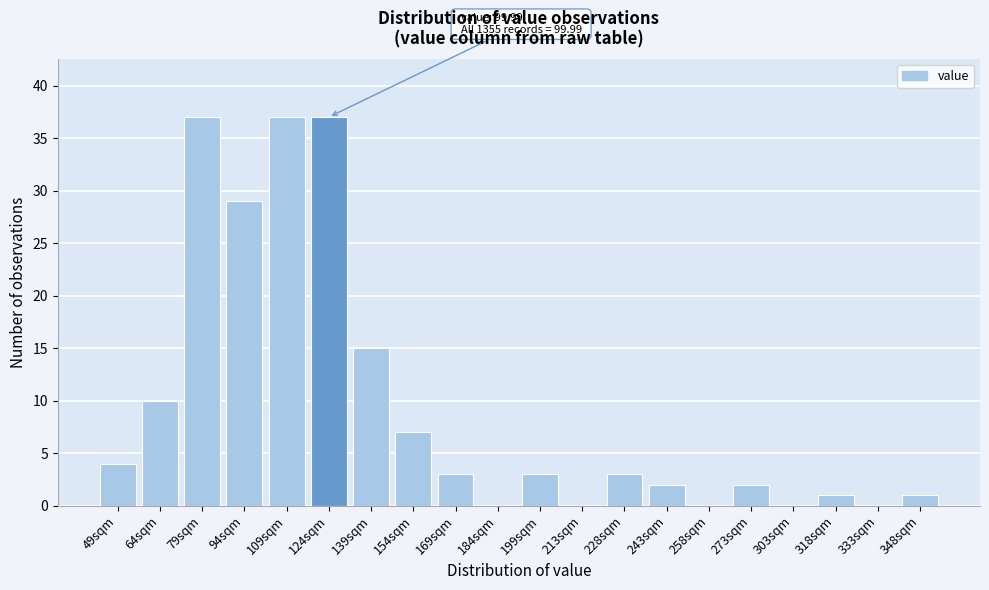

Reading left to right, extract all data points from this chart.

49sqm=4	64sqm=10	79sqm=37	94sqm=29	109sqm=37	124sqm=37	139sqm=15	154sqm=7	169sqm=3	184sqm=0	199sqm=3	213sqm=0	228sqm=3	243sqm=2	258sqm=0	273sqm=2	303sqm=0	318sqm=1	333sqm=0	348sqm=1